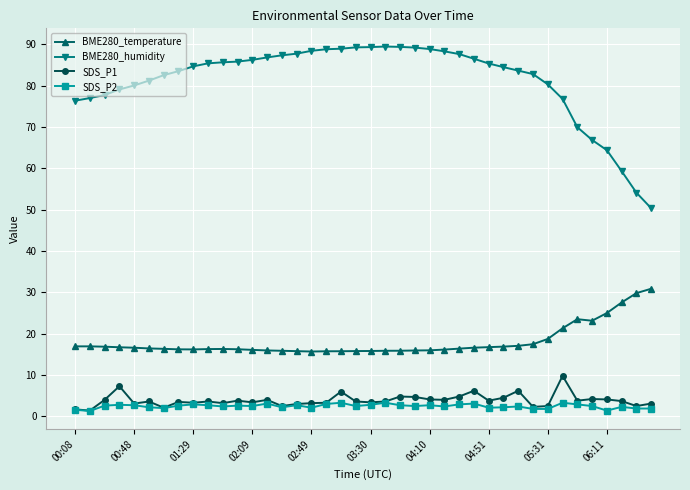

What is the greatest value displayed?

89.5